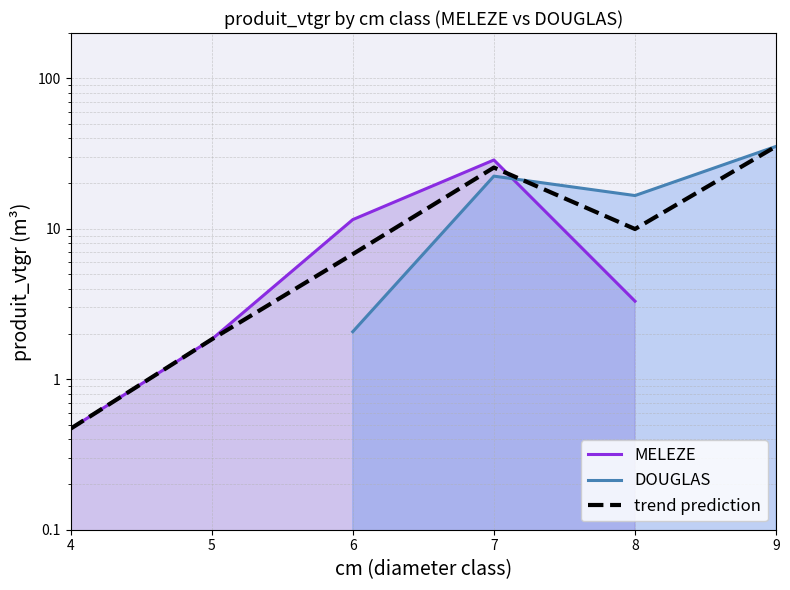

What is the difference between the values at 6 and 4?

11.0